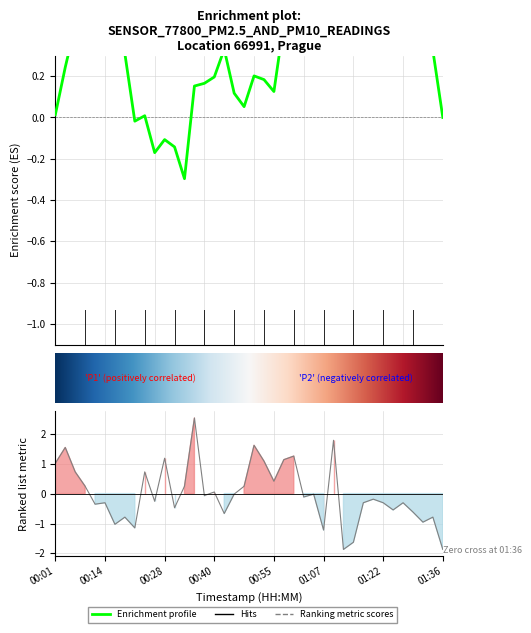

List the labels in order of value, largest first.

00:35, 01:10, 00:50, 00:04, 01:00, 00:28, 00:57, 00:52, 00:01, 00:06, 00:23, 00:55, 00:09, 00:33, 00:48, 00:40, 00:45, 01:05, 00:38, 01:02, 01:19, 00:26, 00:14, 01:17, 01:22, 01:27, 00:11, 00:31, 01:24, 01:29, 00:43, 00:18, 01:34, 01:31, 00:16, 00:21, 01:07, 01:14, 01:12, 01:36